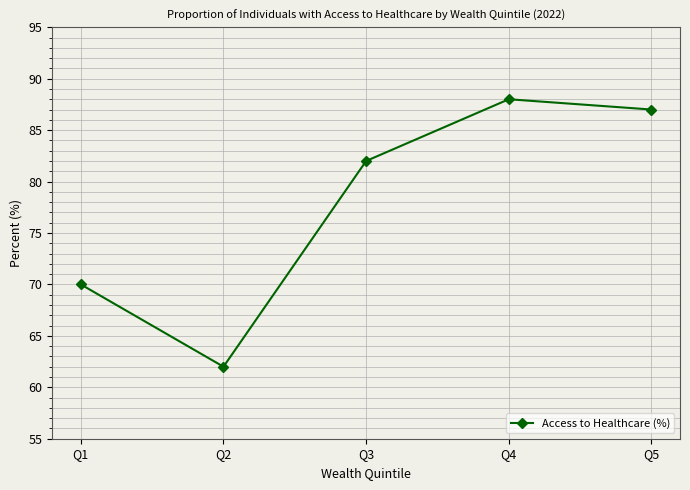

How many lines are shown in the chart?

1